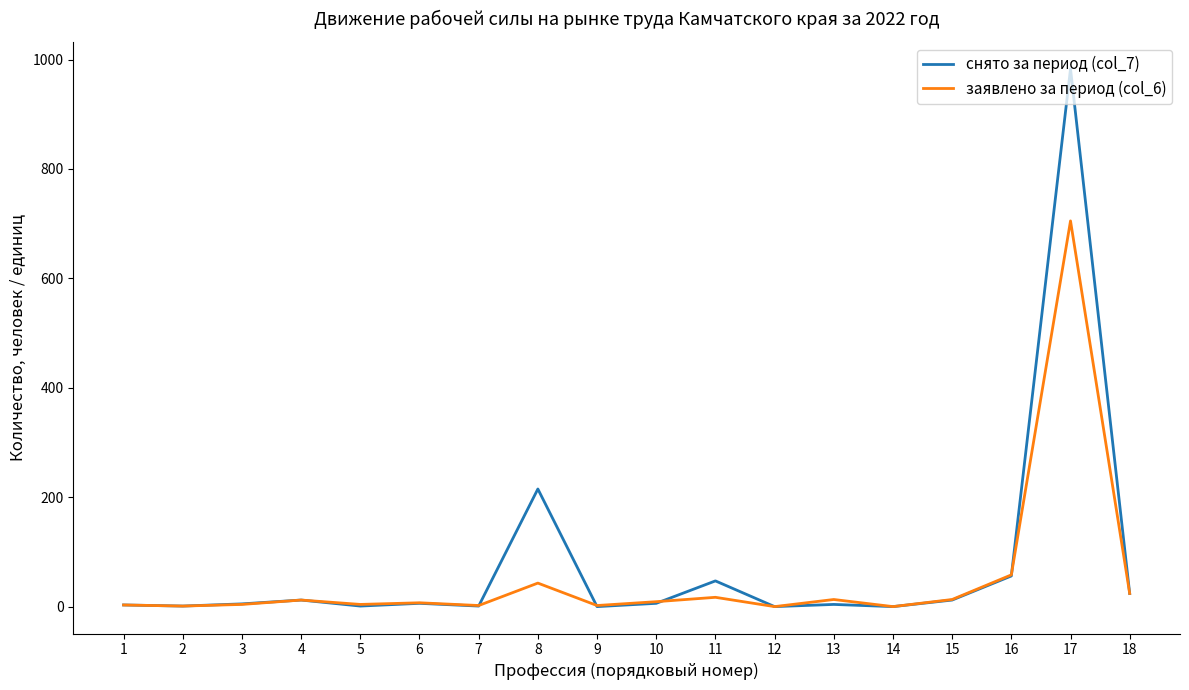

Which series has the widest spread of values?

снято за период (col_7)